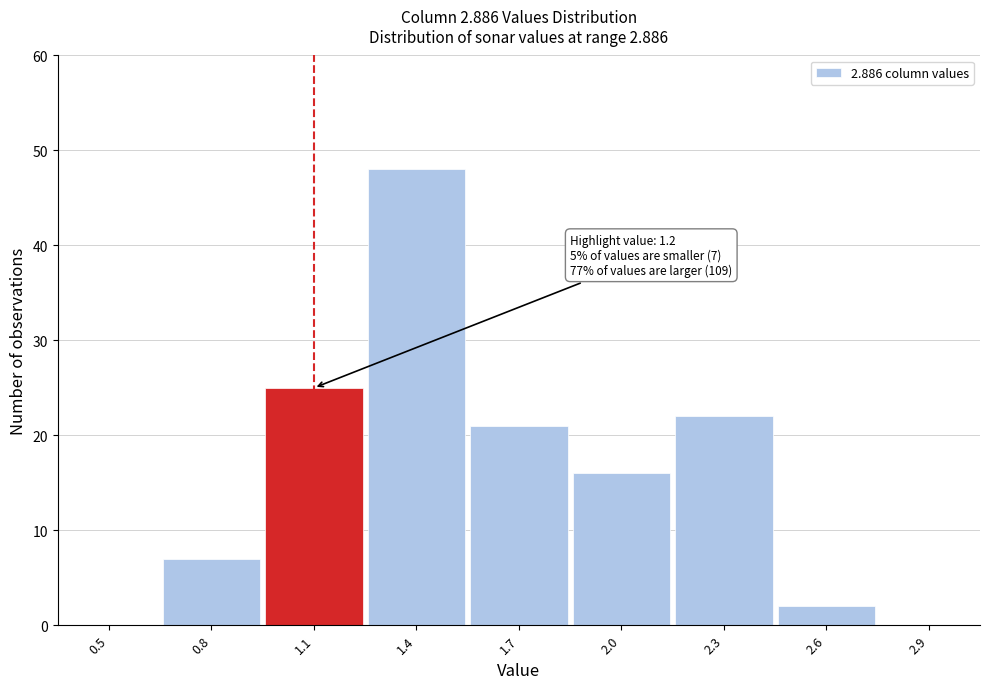

Reading left to right, what are all the values shown in this chart?

0.5=0	0.8=7	1.1=25	1.4=48	1.7=21	2.0=16	2.3=22	2.6=2	2.9=0